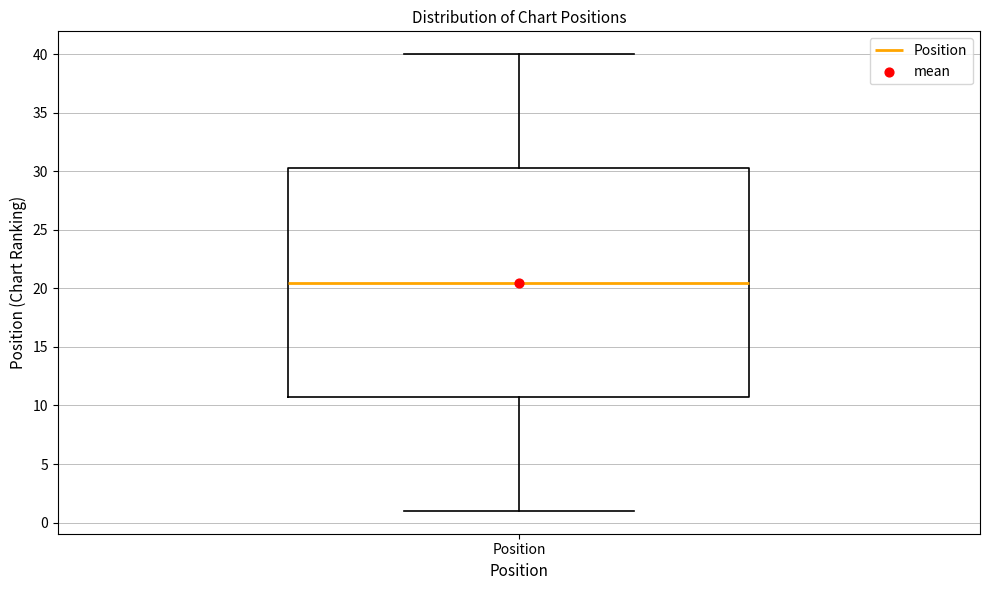

Transcribe this box plot: give where the median line is, the range the box spans, and where the two whiskers end, as read against the y-axis. The values are not printed on the chart, so give them approximately, as read against the axis.

median 20.5, box 11.0 to 30.5, whiskers 1.0 to 40.0